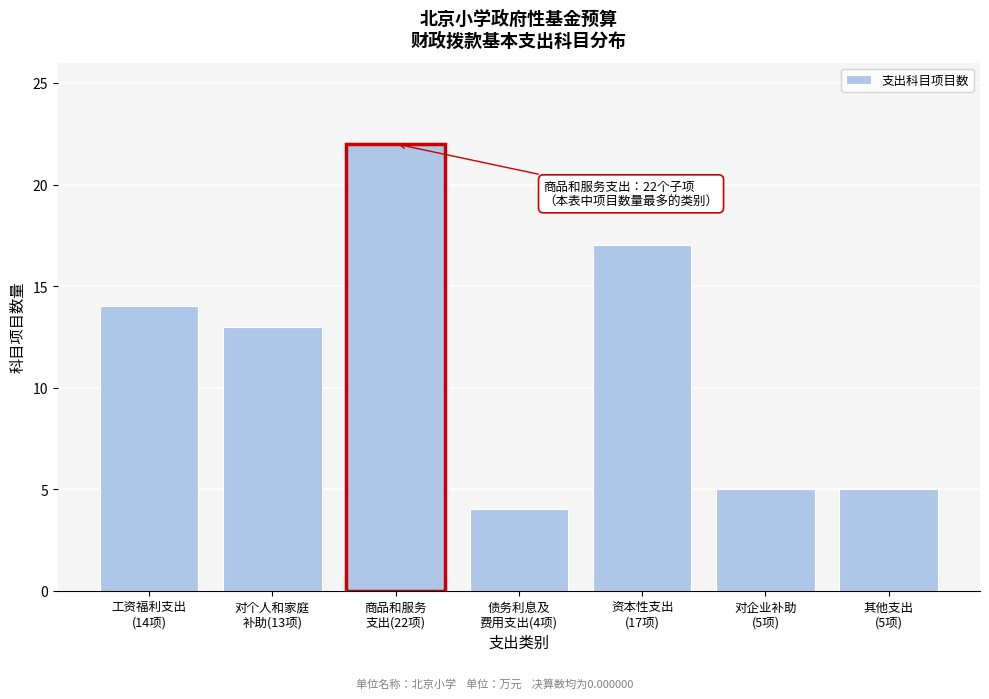

Reading right to left, transcribe all the data shown in this chart.

5	5	17	4	22	13	14